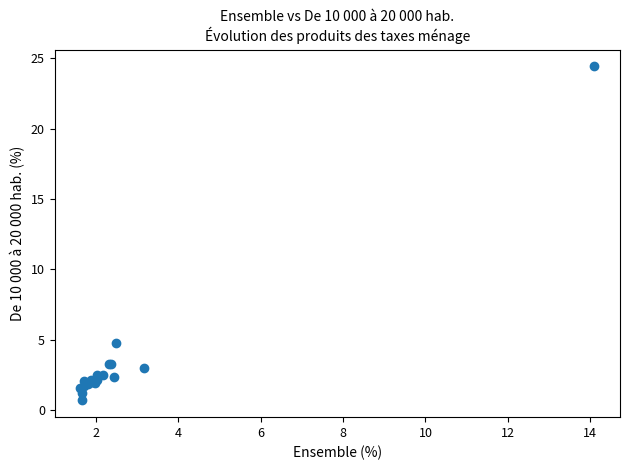

What Y value in the scatter plot is closest to 12?

4.8